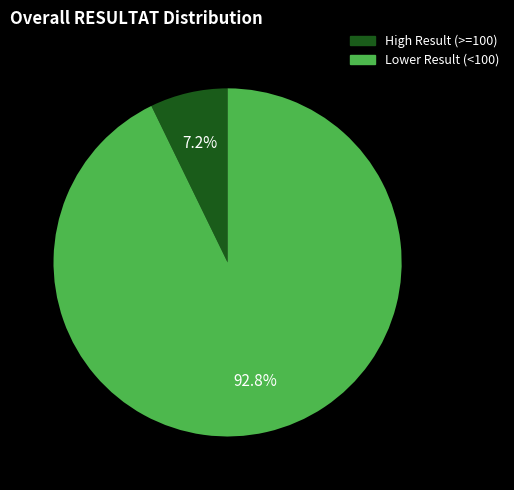

Which slice is the smallest?

High Result (>=100)